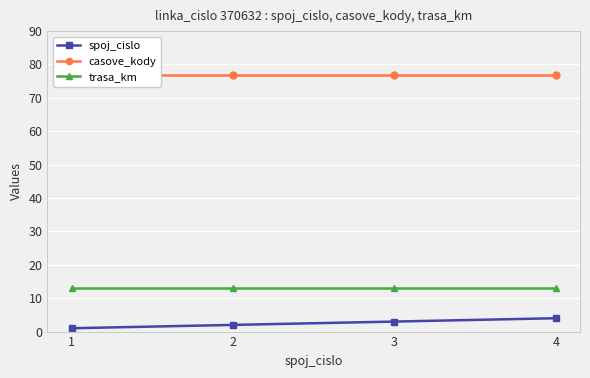

Is the value of trasa_km at 4 greater than the value of spoj_cislo at 1?

Yes